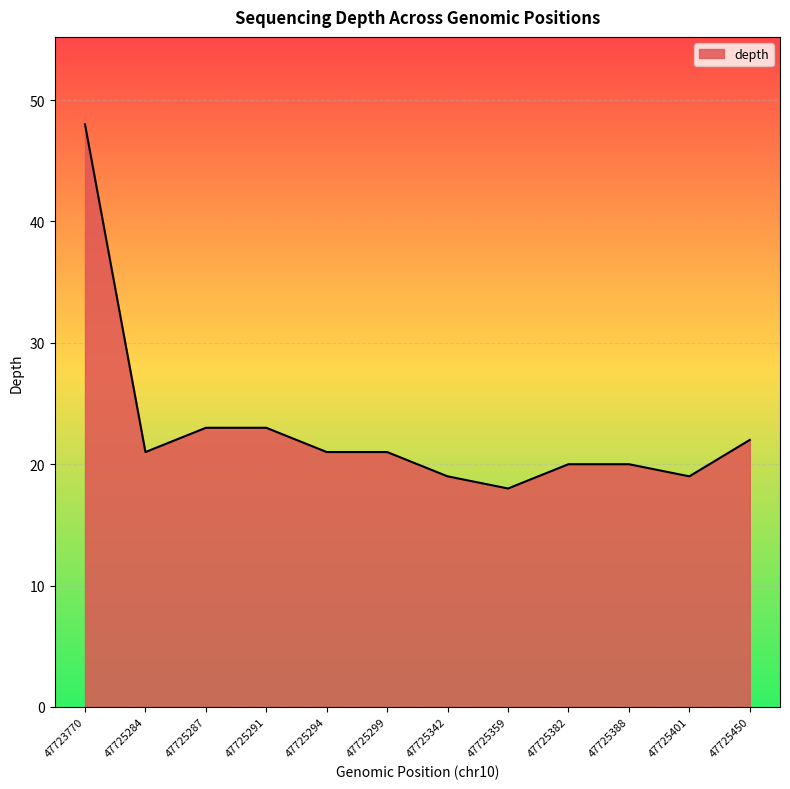

How many series are shown in this chart?

1